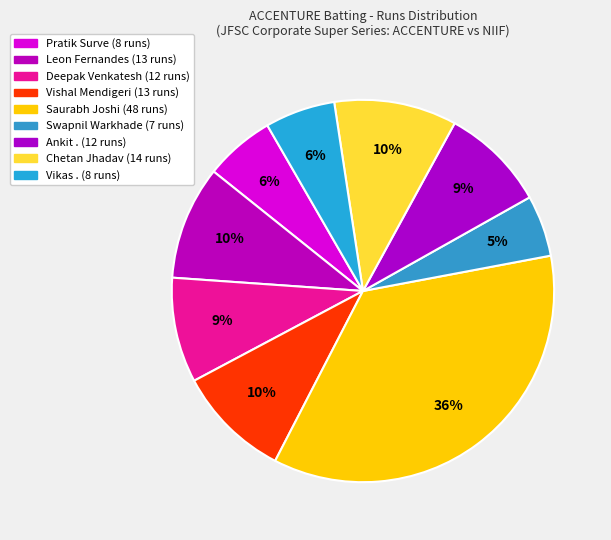

How many segments does this pie chart have?

9